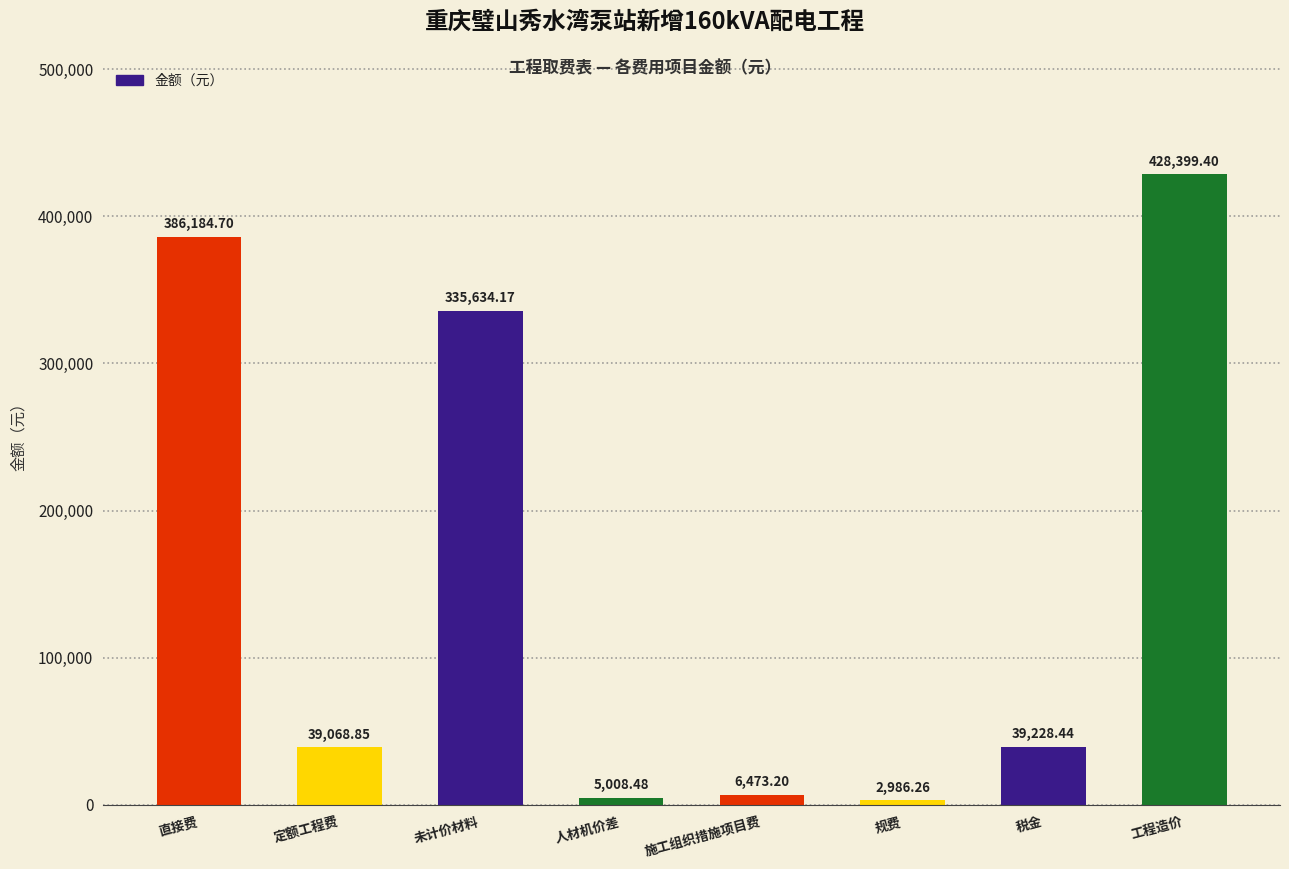

Rank the categories by value from highest to lowest.

工程造价, 直接费, 未计价材料, 税金, 定额工程费, 施工组织措施项目费, 人材机价差, 规费